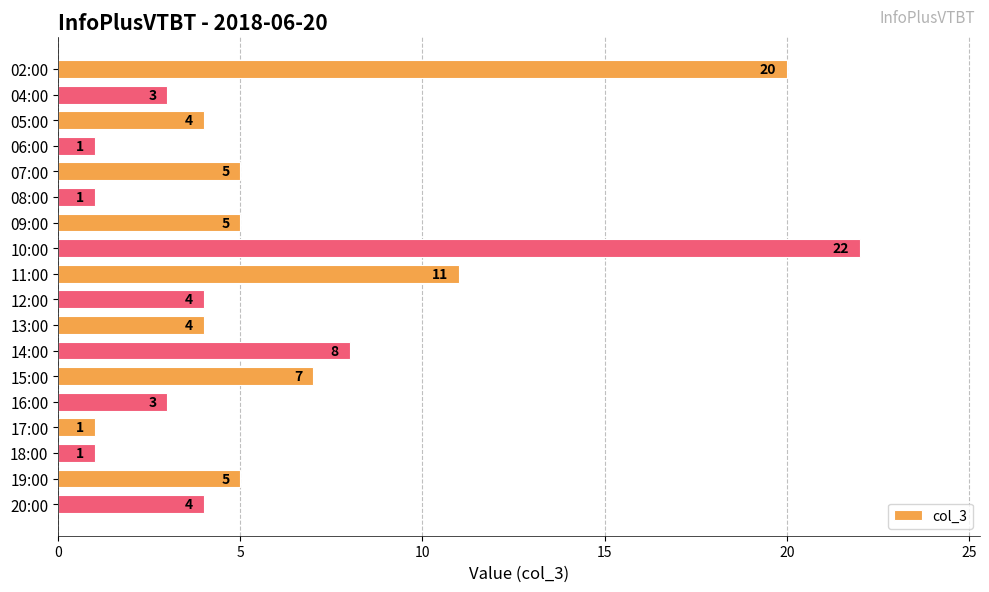

How many data points are less than 4?

6